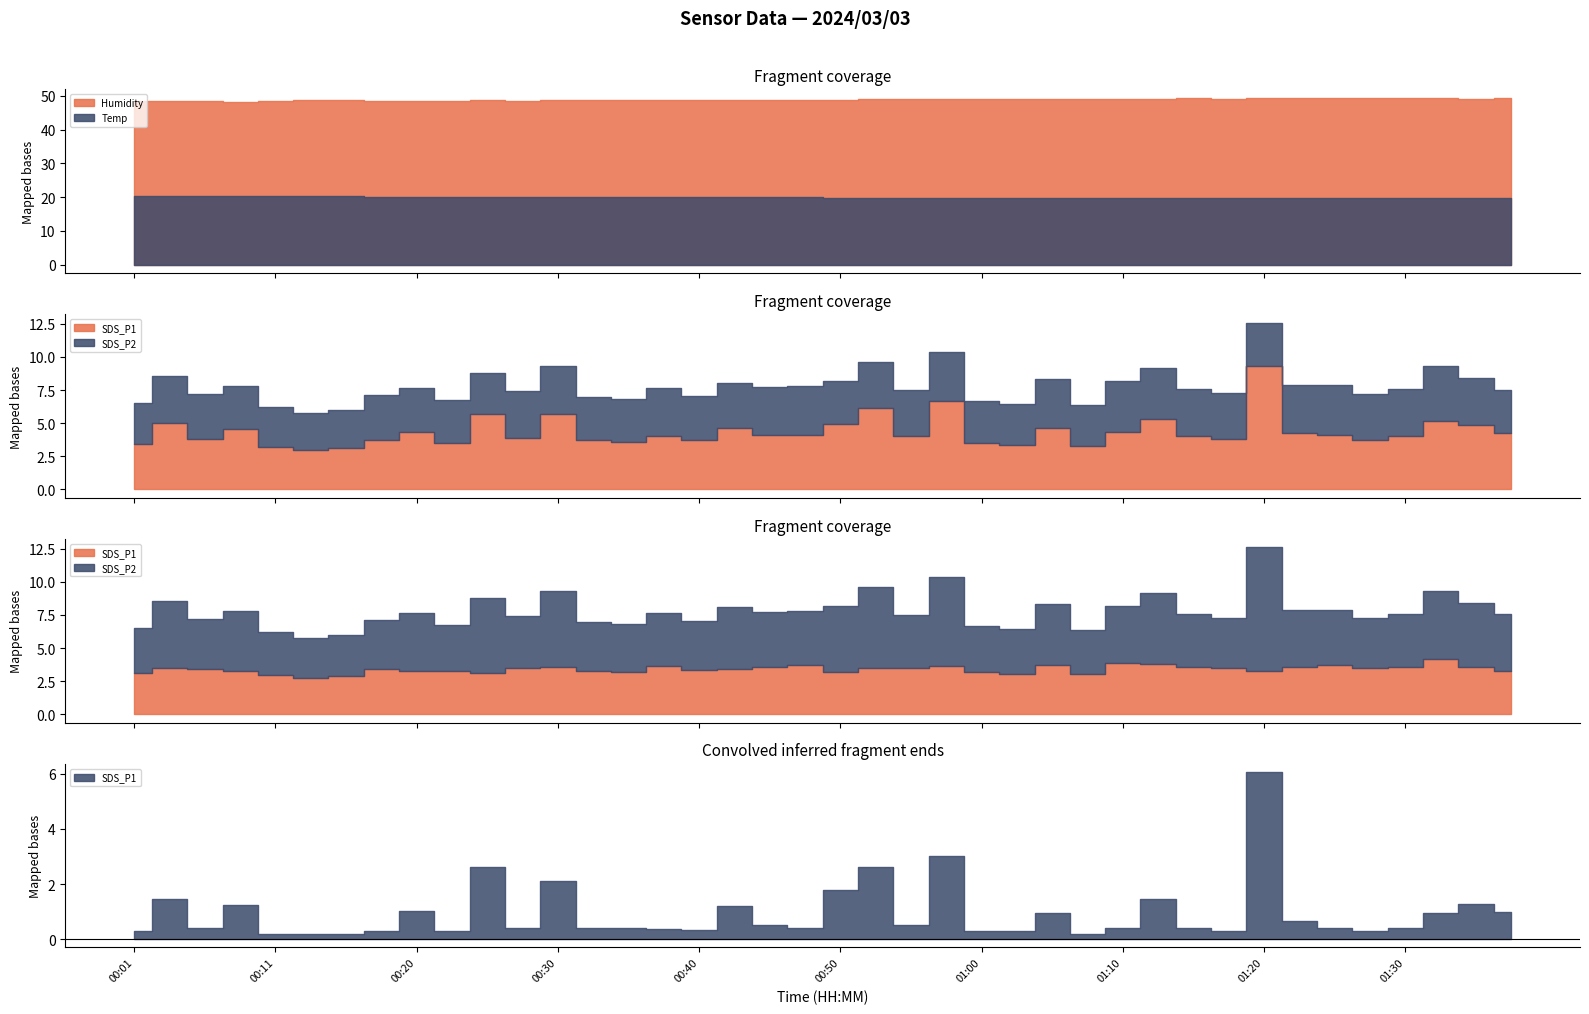

Rank the categories by Temp value from highest to lowest.

00:01, 00:03, 00:06, 00:08, 00:11, 00:13, 00:16, 00:18, 00:20, 00:23, 00:25, 00:28, 00:30, 00:33, 00:35, 00:38, 00:40, 00:43, 00:45, 00:48, 00:50, 00:53, 00:55, 00:58, 01:00, 01:03, 01:05, 01:07, 01:12, 01:10, 01:15, 01:17, 01:20, 01:22, 01:25, 01:27, 01:30, 01:32, 01:35, 01:37